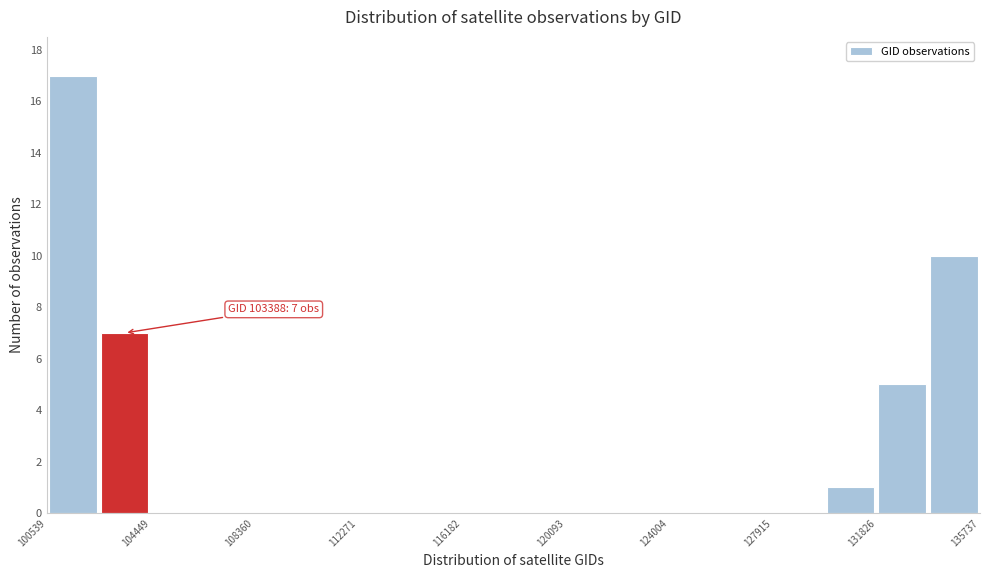

Around what value on the x-axis is the tallest bar? Give the approximate position of its centre, as read against the axis.

101500